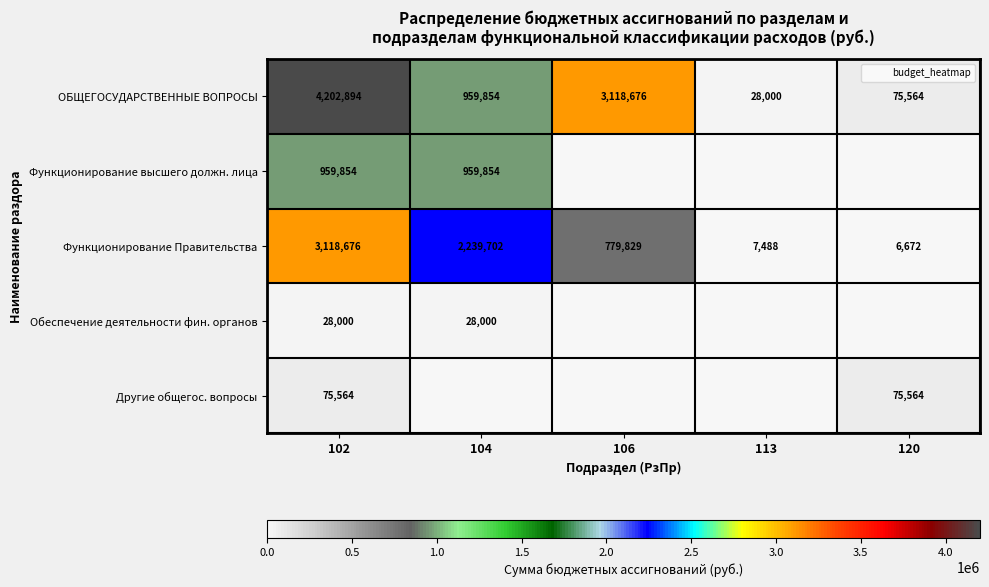

How many values in the Функционирование высшего должн. лица series exceed 0?

2